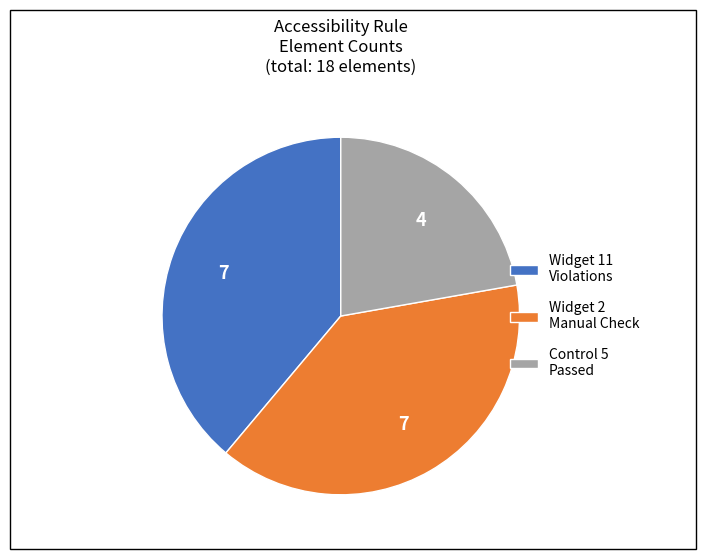

Which has a higher value, Widget 11 Violations or Control 5 Passed?

Widget 11 Violations